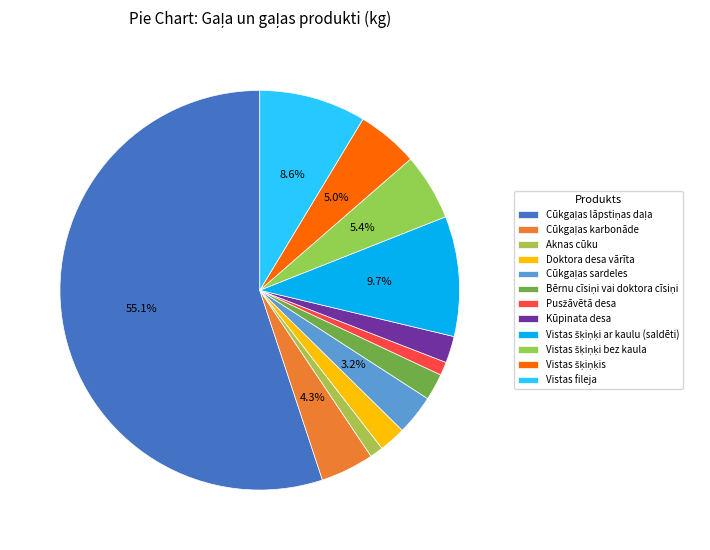

Is it true that Kūpinata desa is 2% of the pie?

True